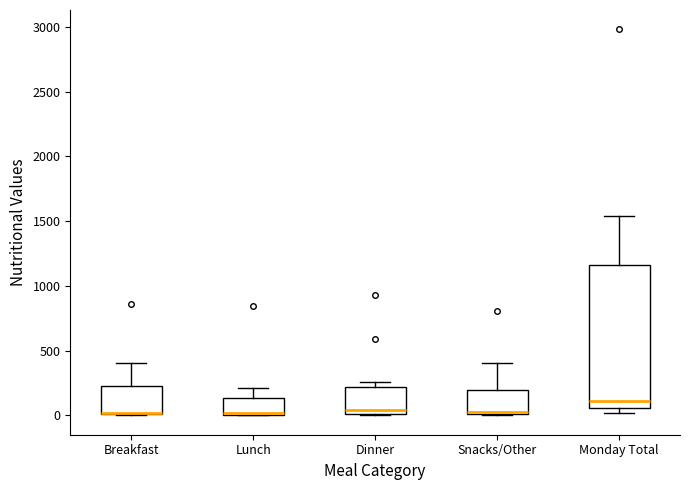

Where does the upper whisker of the box for Snacks/Other end on the y-axis? The values are not printed on the chart, so give them approximately, as read against the axis.

400